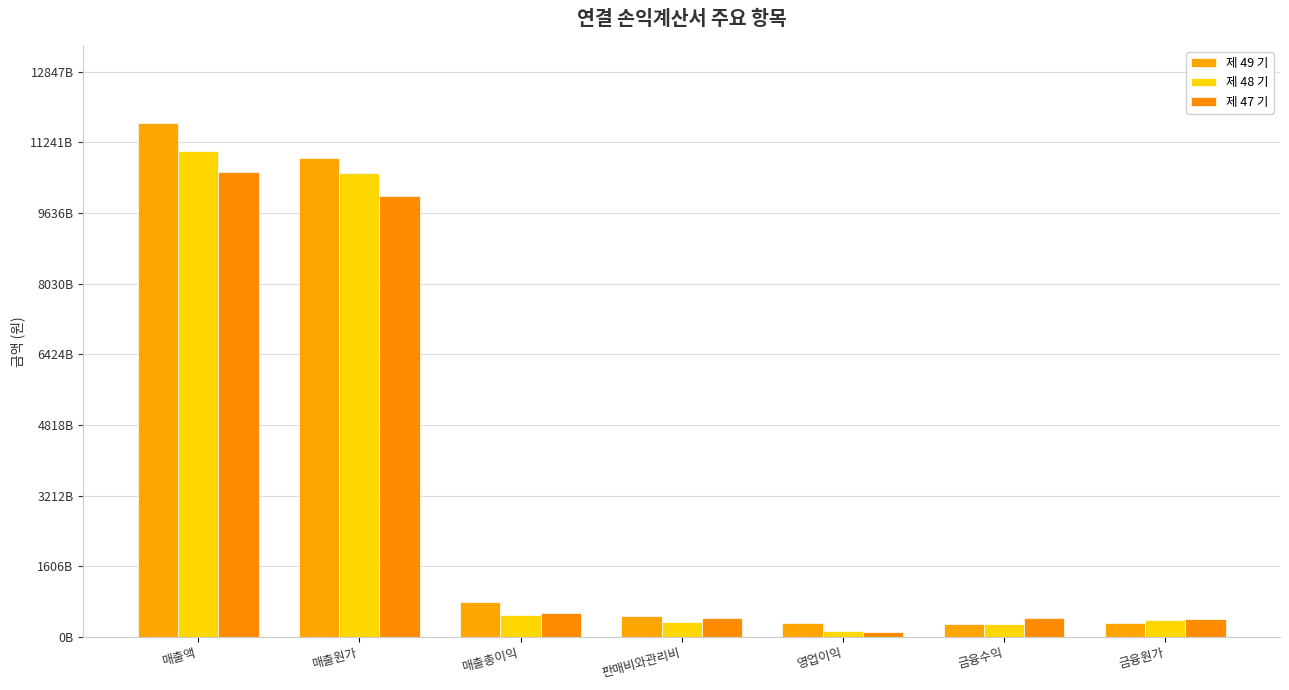

The value of 제 49 기 at 영업이익 is 127431106598. True or false?

False